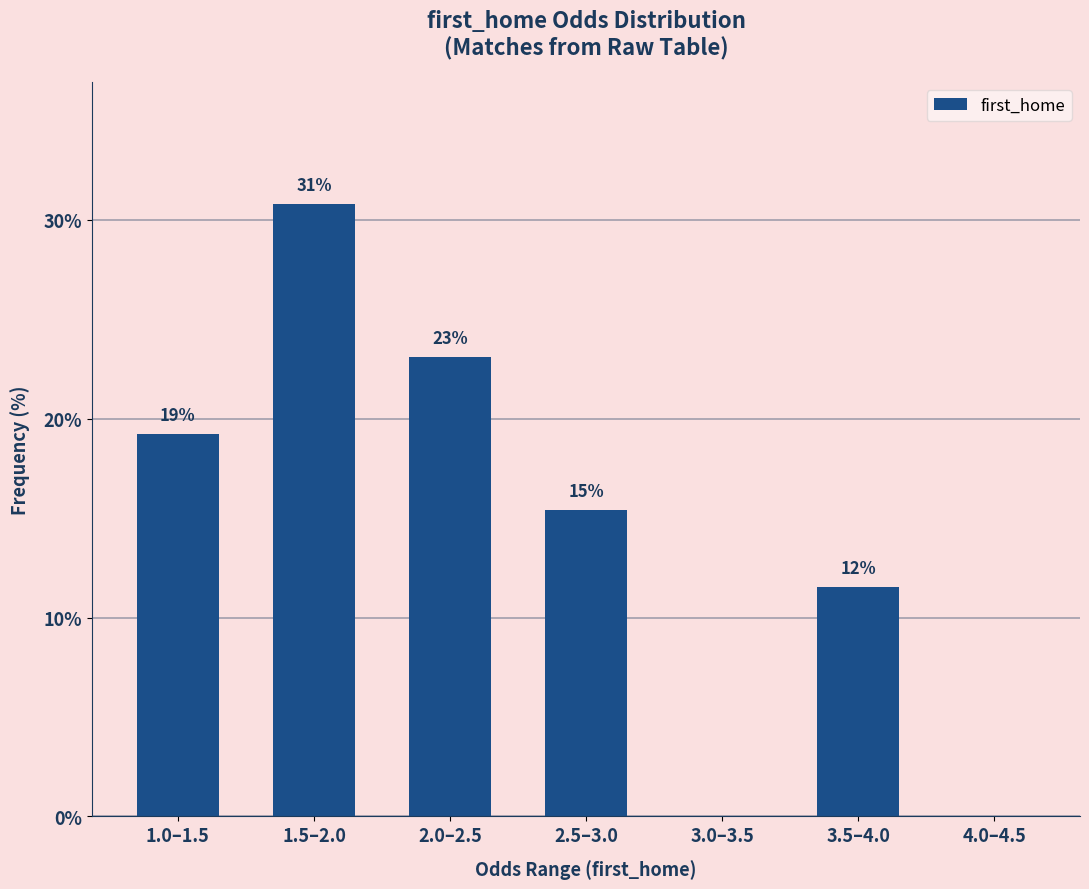

Are the bars horizontal?

No